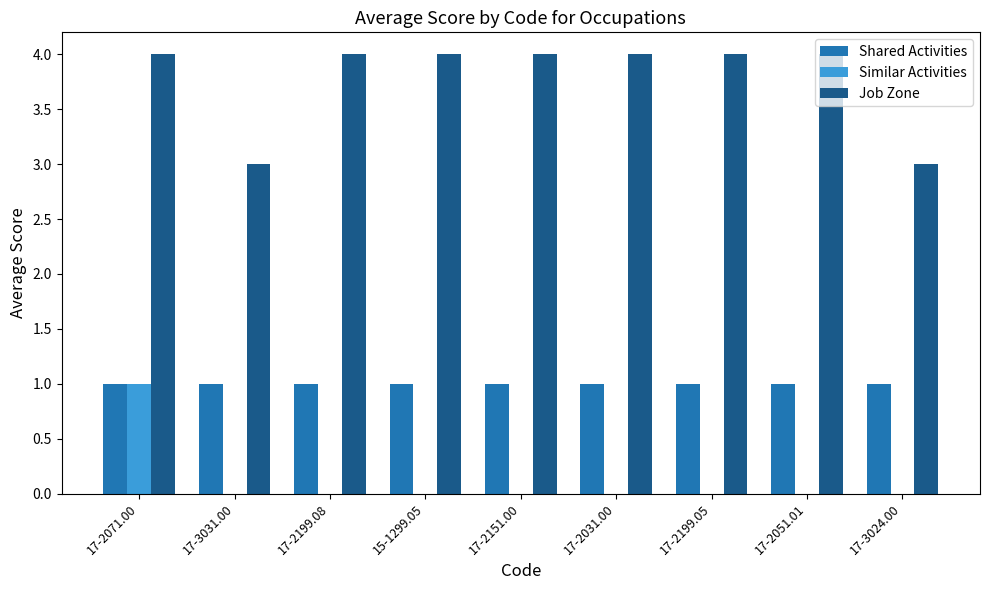

What is the sum of all Shared Activities values?

9